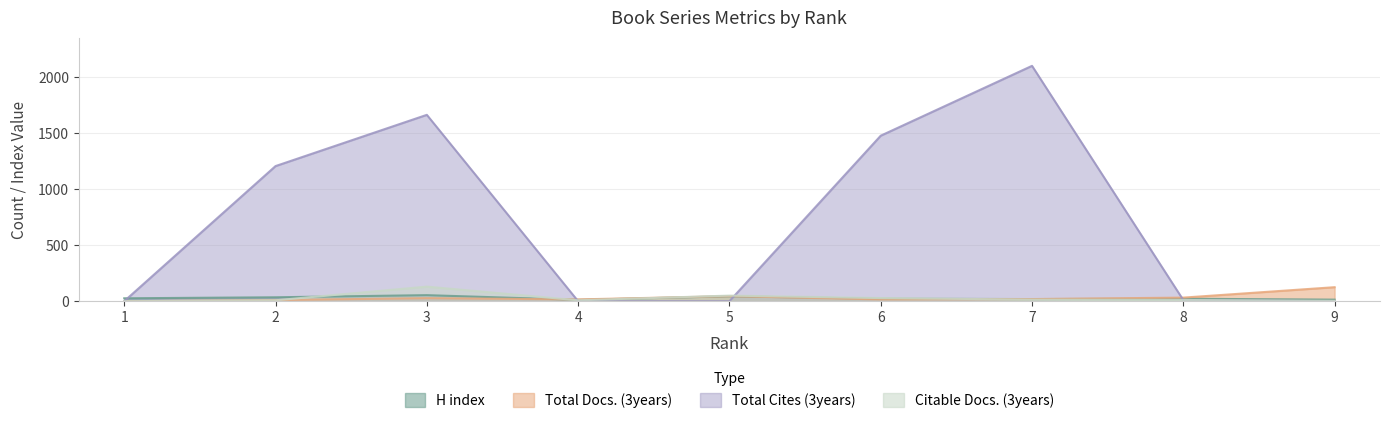

True or false: Total Cites (3years) has more than 0 interior local peaks.

True